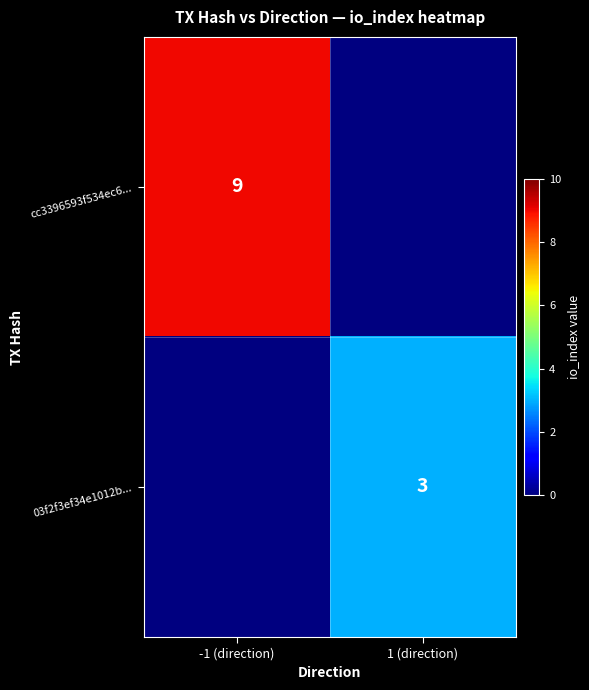

The value of 03f2f3ef34e1012b... at 1 (direction) is 3. True or false?

True